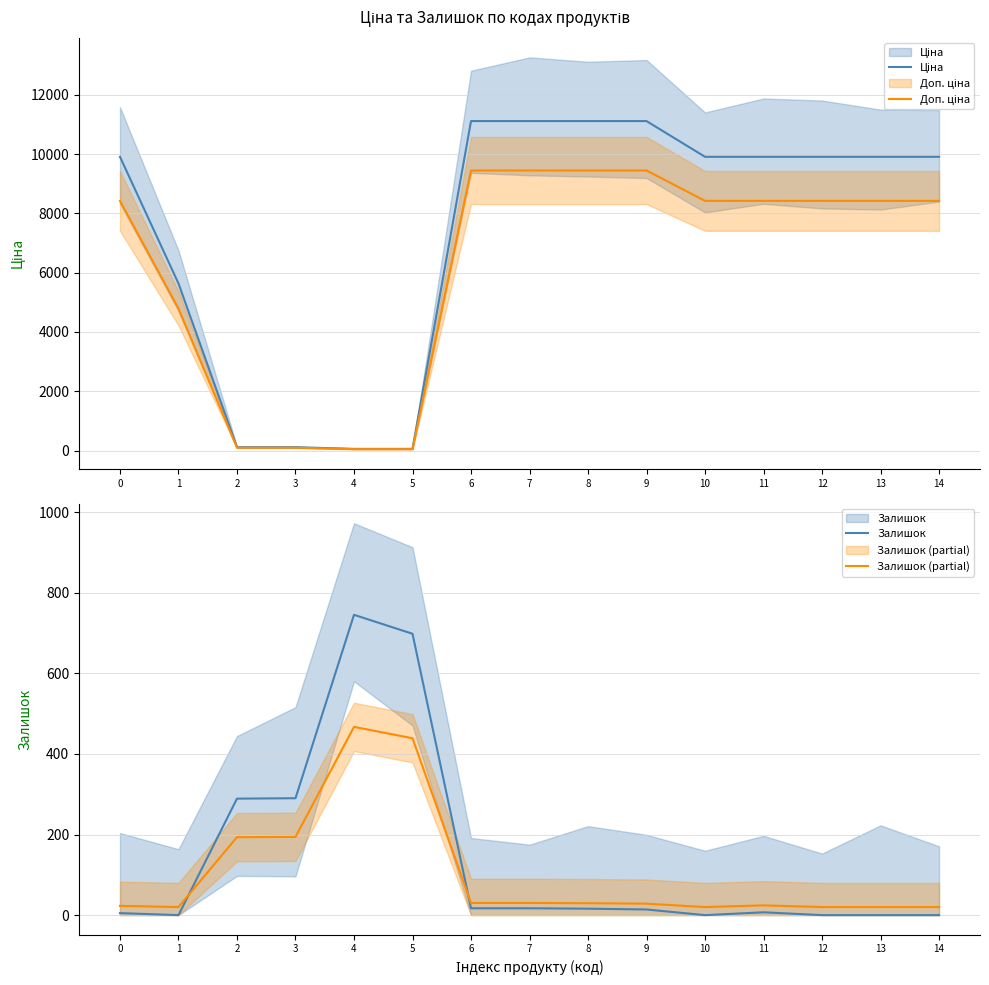

How many lines are shown in the chart?

4